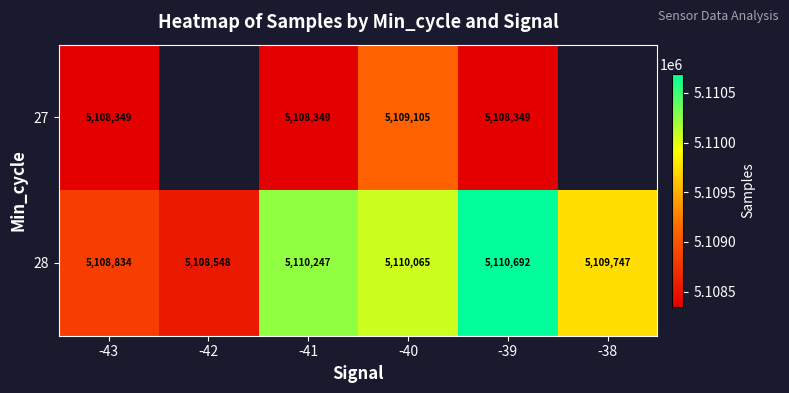

At -43, list the series in order from largest to smallest.

28, 27